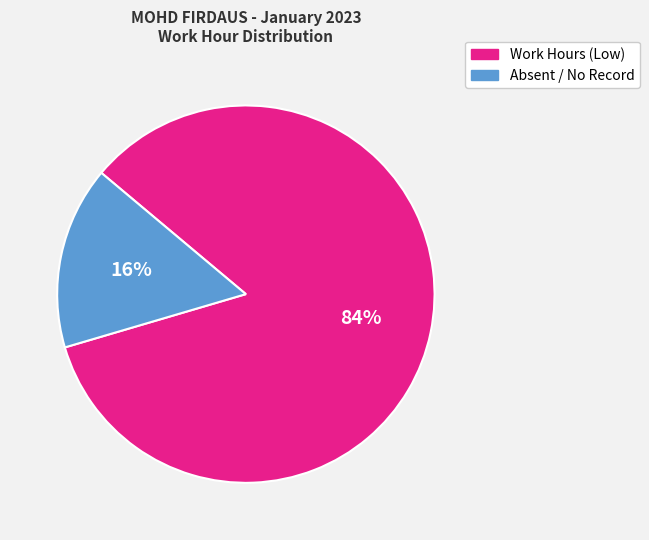

To the nearest percent, what is the average slice percentage?

50%